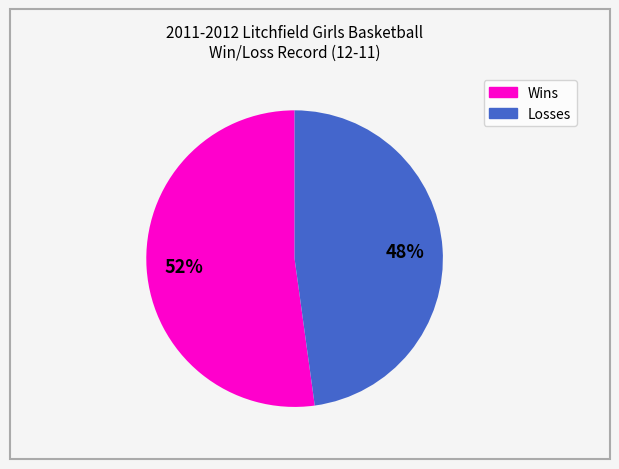

Is the sum of Losses and Wins greater than half?

Yes